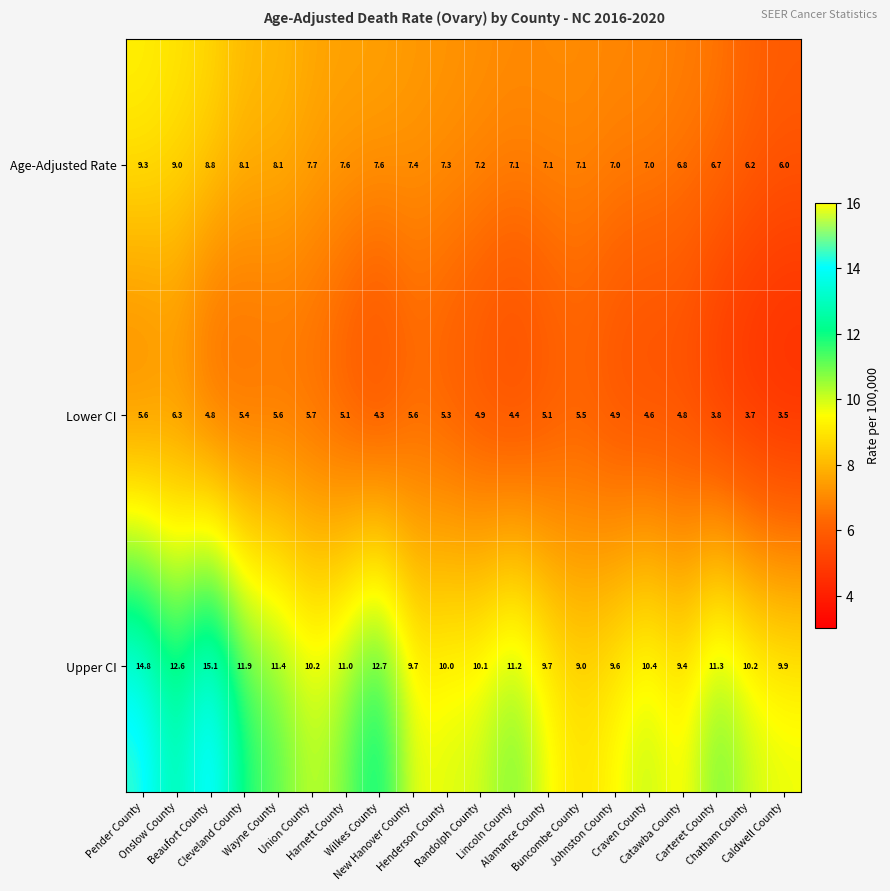

List the series in order of their overall mean, lowest first.

Lower CI, Age-Adjusted Rate, Upper CI